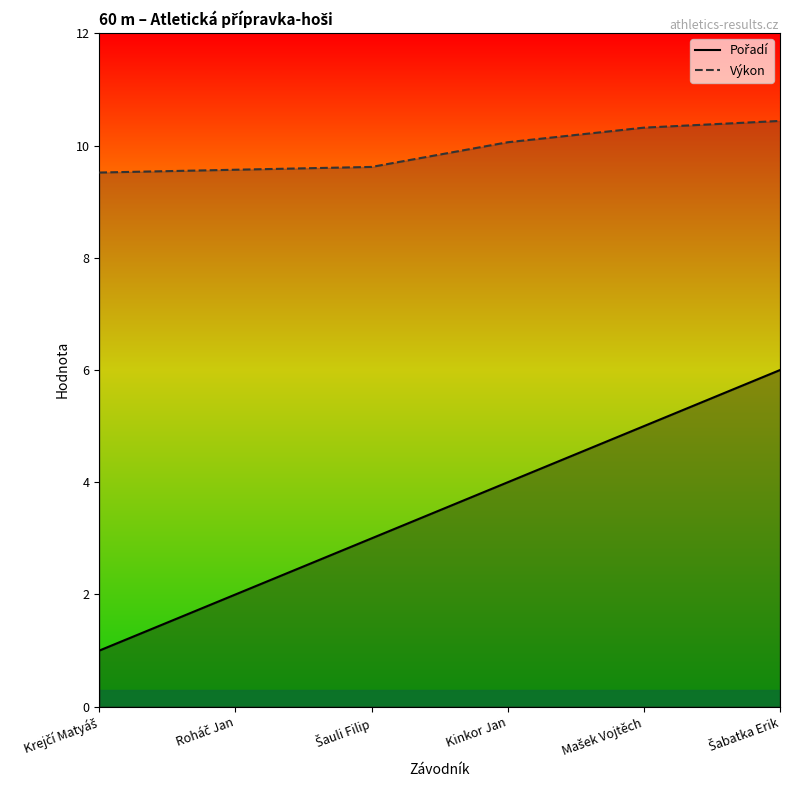

How many data points in Výkon are less than 10?

3